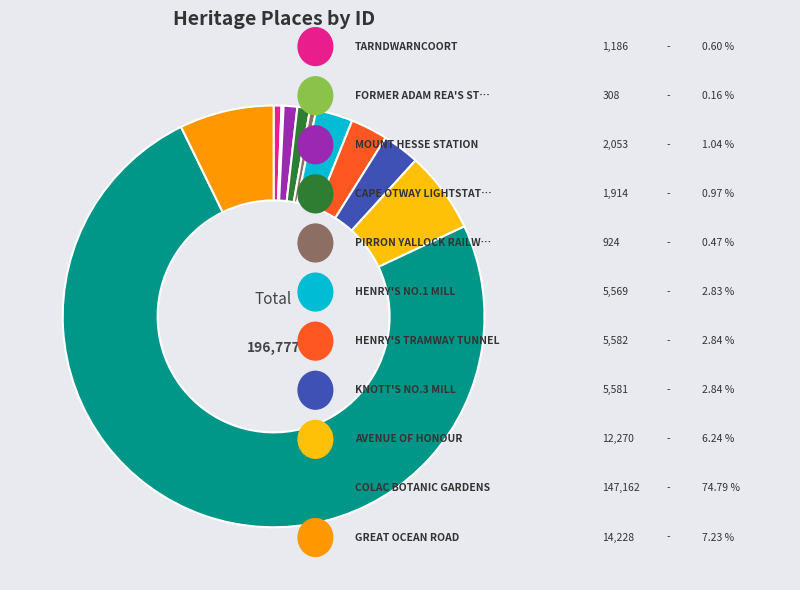

Does any single category account for the majority?

Yes